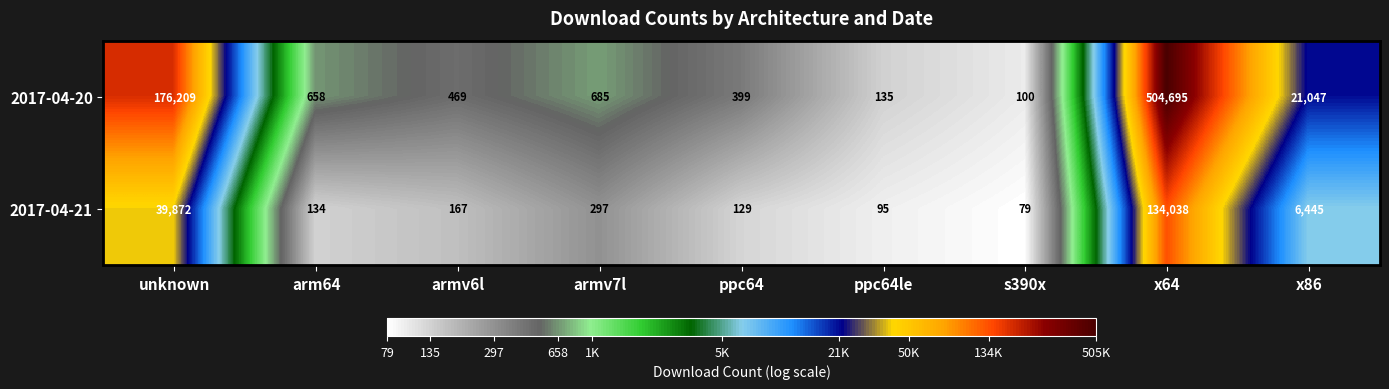

Reading left to right, extract all data points from this chart.

2017-04-20: unknown=176209	arm64=658	armv6l=469	armv7l=685	ppc64=399	ppc64le=135	s390x=100	x64=504695	x86=21047
2017-04-21: unknown=39872	arm64=134	armv6l=167	armv7l=297	ppc64=129	ppc64le=95	s390x=79	x64=134038	x86=6445